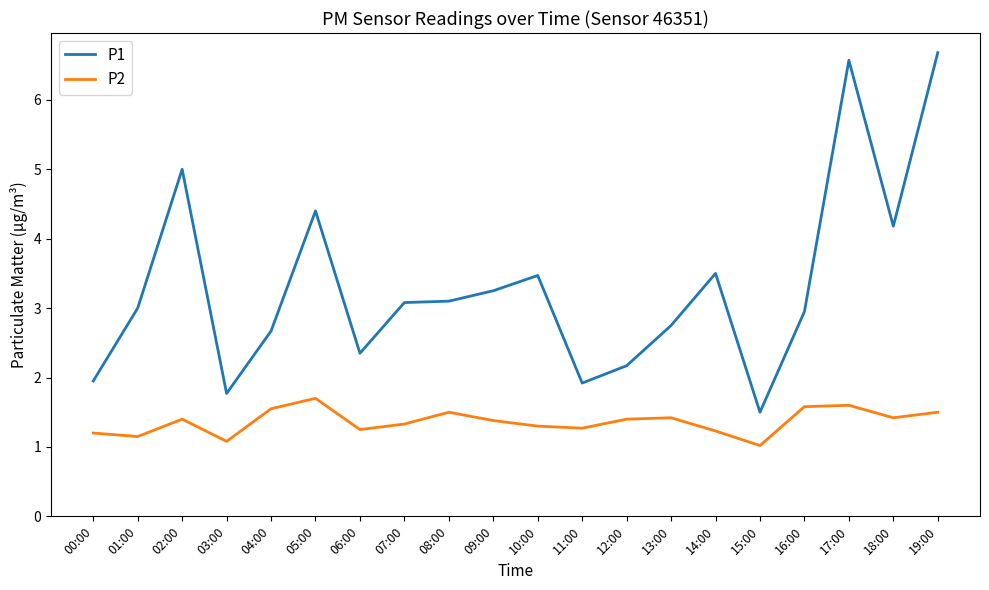

The P1 series shows 1.9 at 11:00. True or false?

True